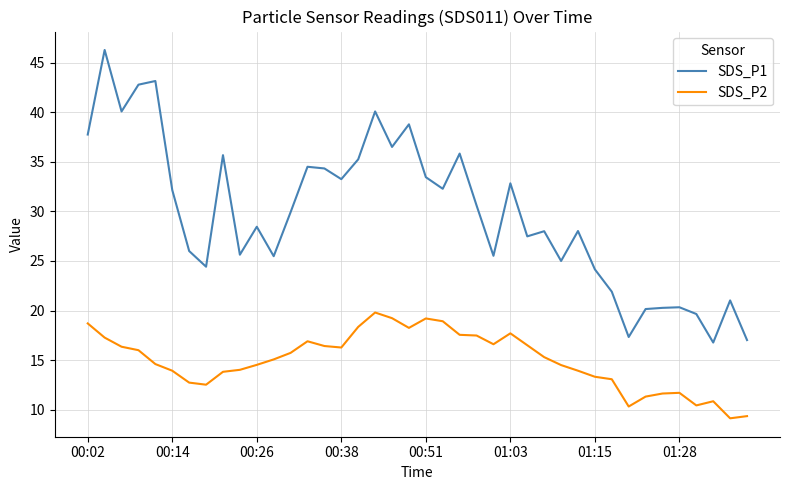

True or false: SDS_P2 and SDS_P1 cross at least once.

False